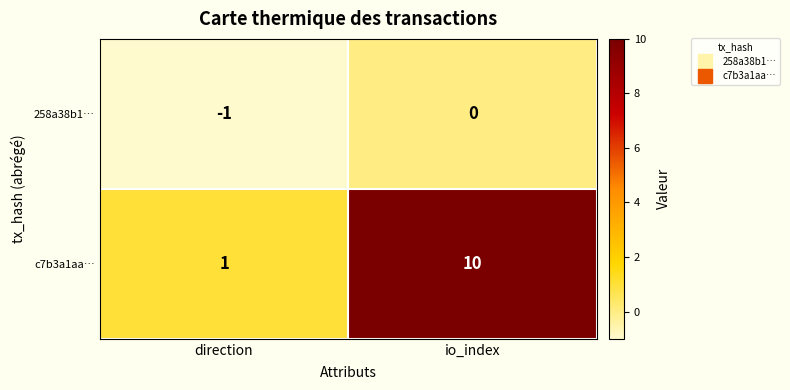

How many data points does each series have?

2